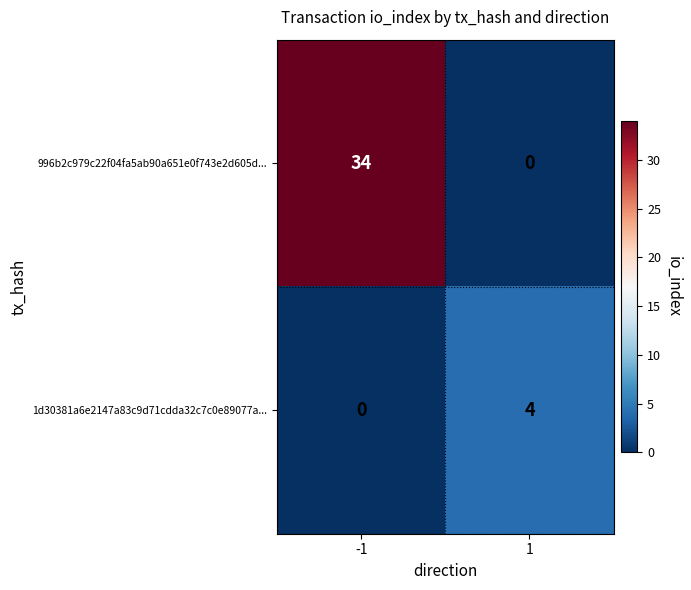

True or false: 996b2c979c22f04fa5ab90a651e0f743e2d605d... has a value of 13 at -1.

False